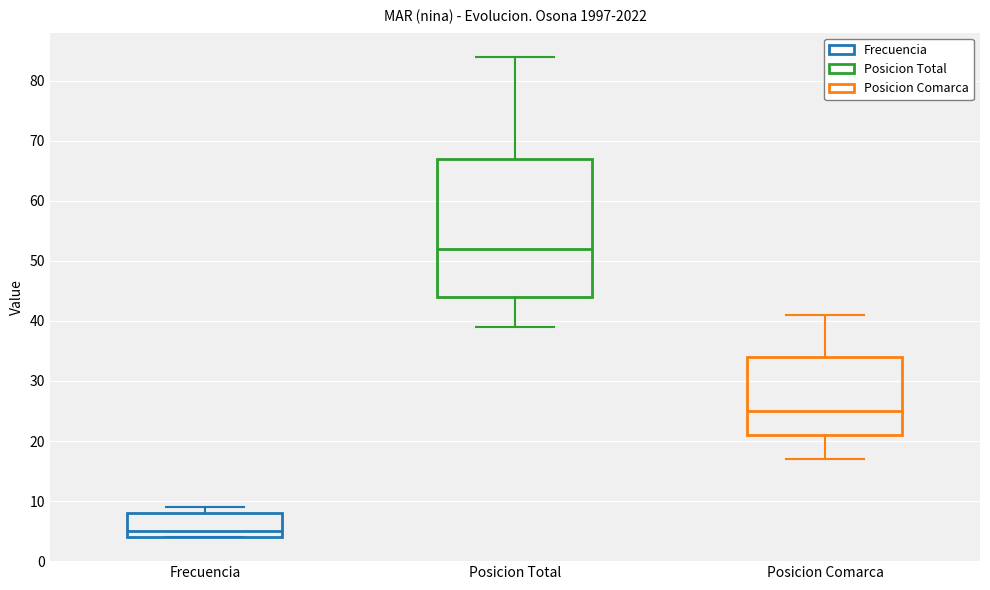

Comparing the boxes themselves (not the whiskers), which one is the tallest?

Posicion Total